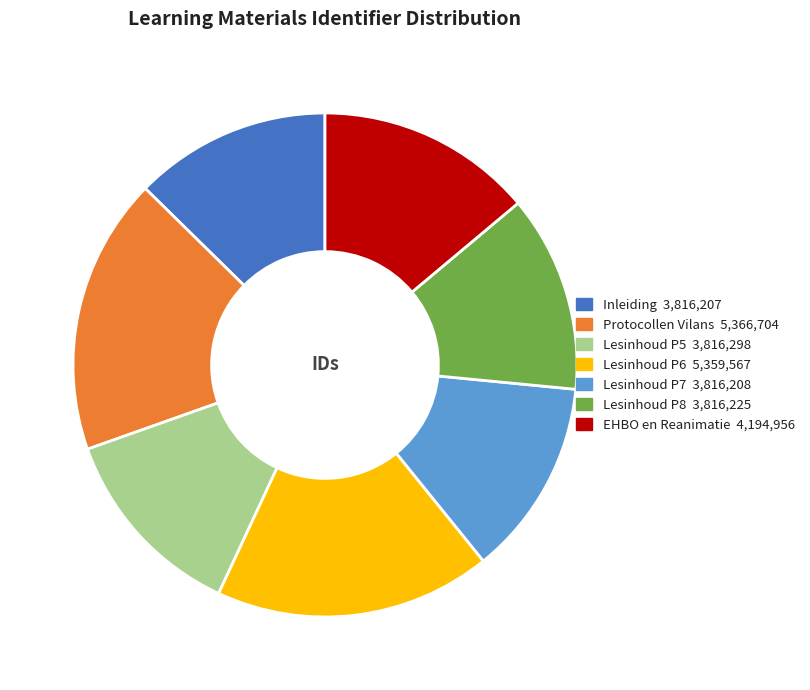

Is the sum of Protocollen Vilans and Lesinhoud P5 greater than half?

No